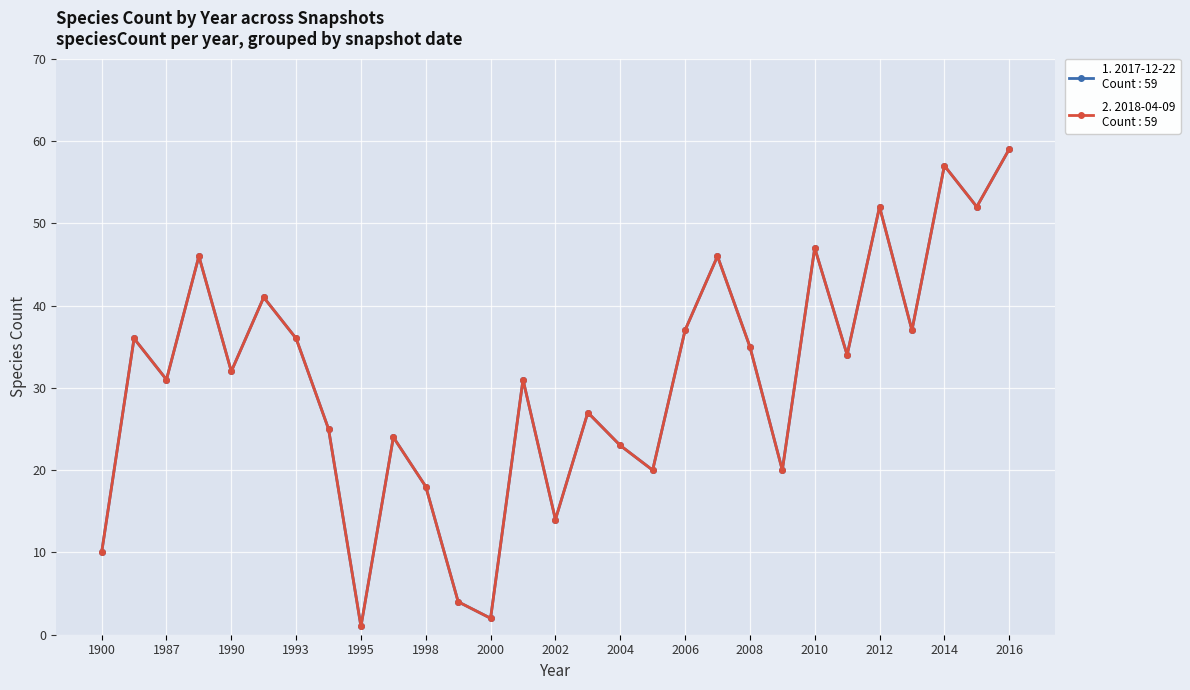

How many lines are shown in the chart?

2